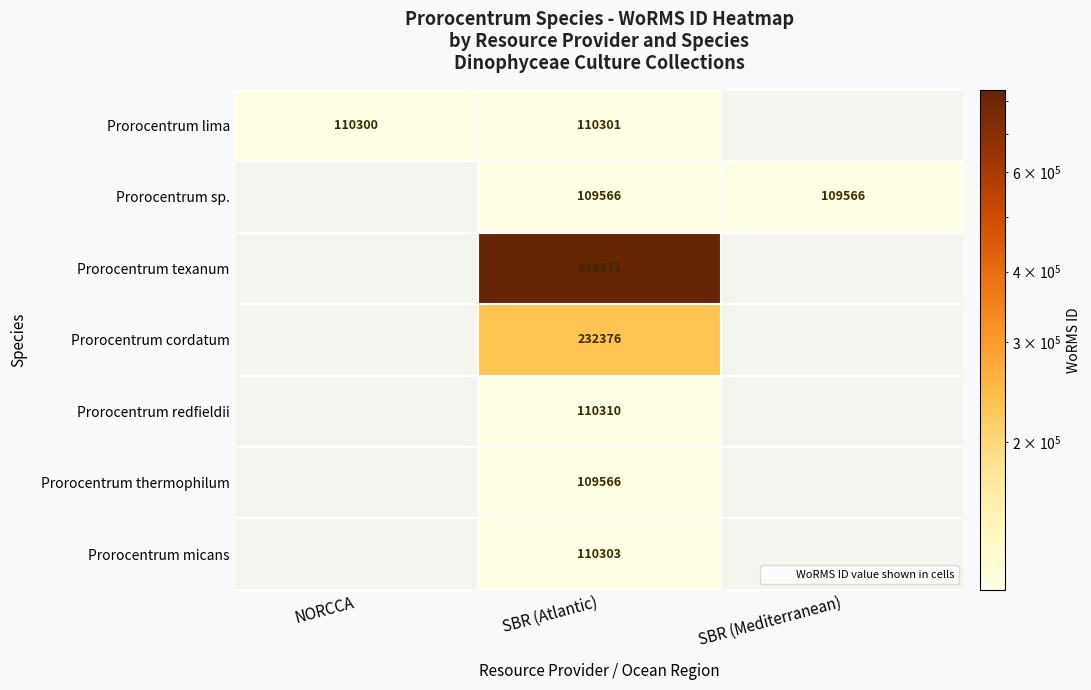

At how many categories does at least one series exceed 820497?

1